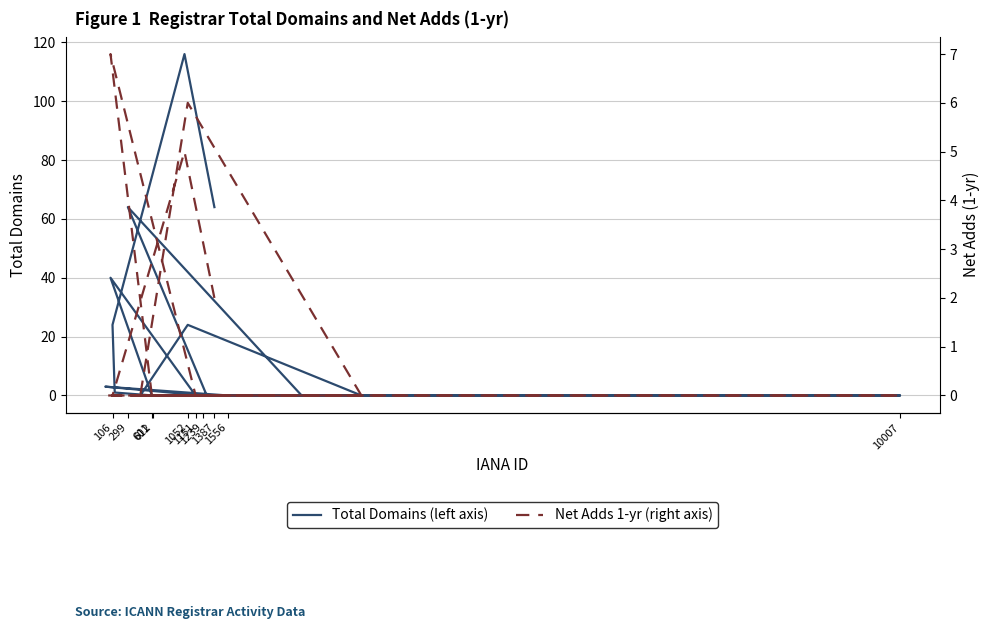

Which series has the largest total across all categories?

Total Domains (left axis)